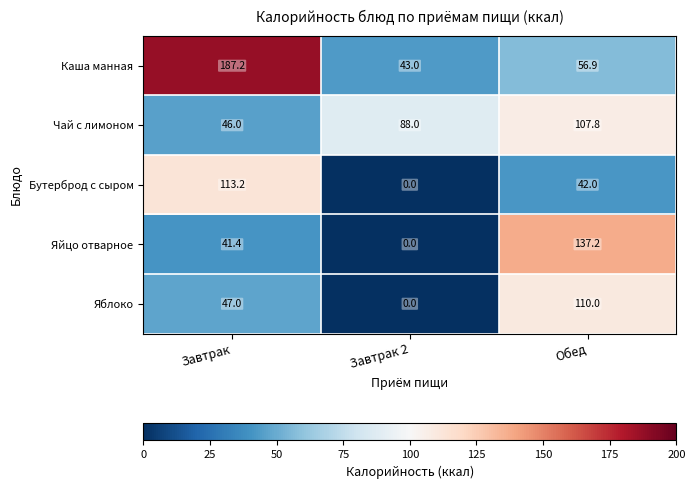

List the series in order of their peak value, highest first.

Каша манная, Яйцо отварное, Бутерброд с сыром, Яблоко, Чай с лимоном